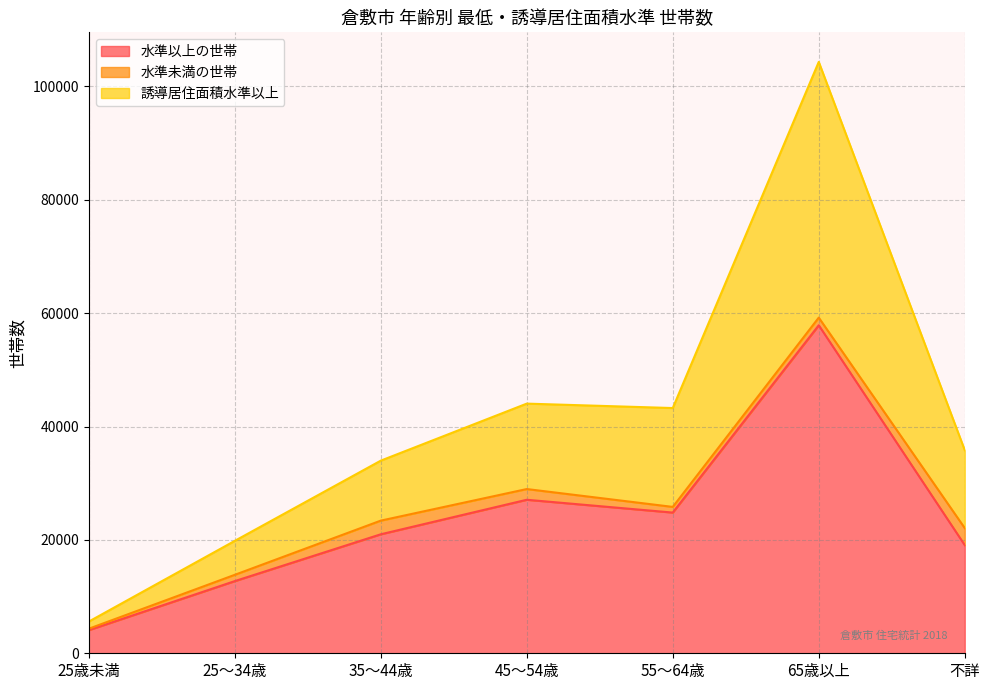

What is the lowest value of the 水準以上の世帯 series?

4080